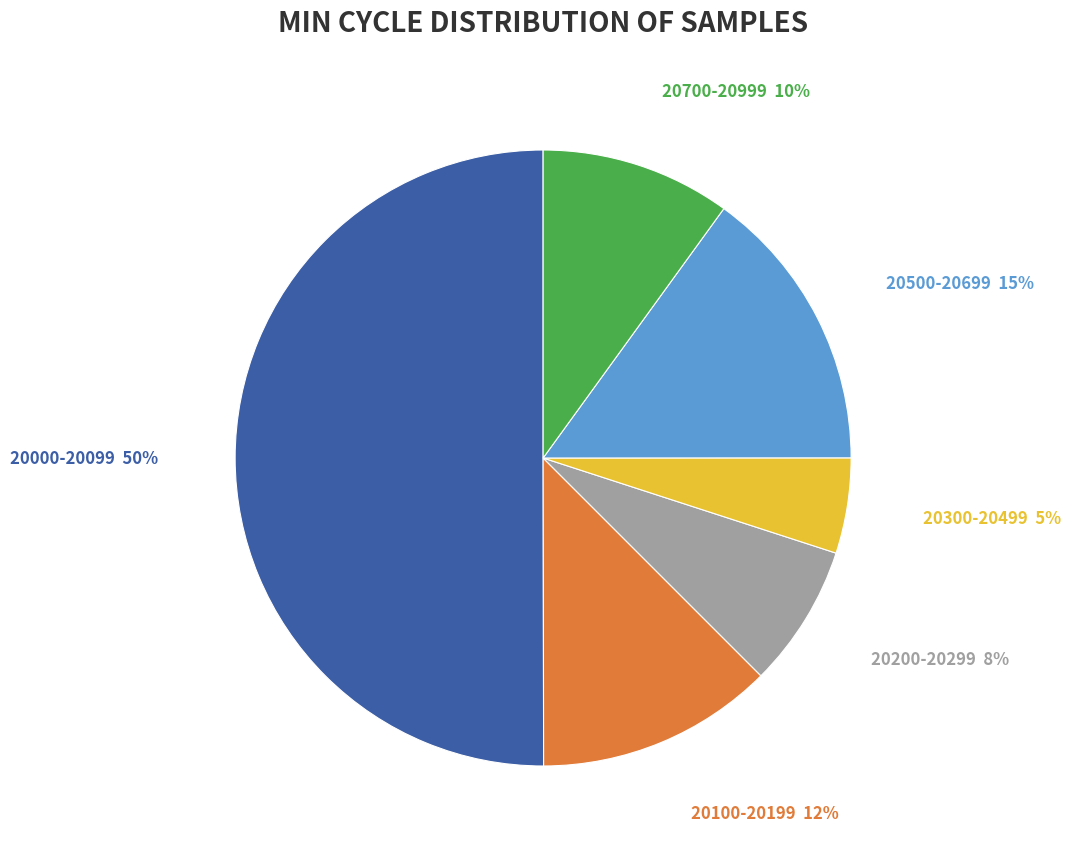

How many segments does this pie chart have?

6